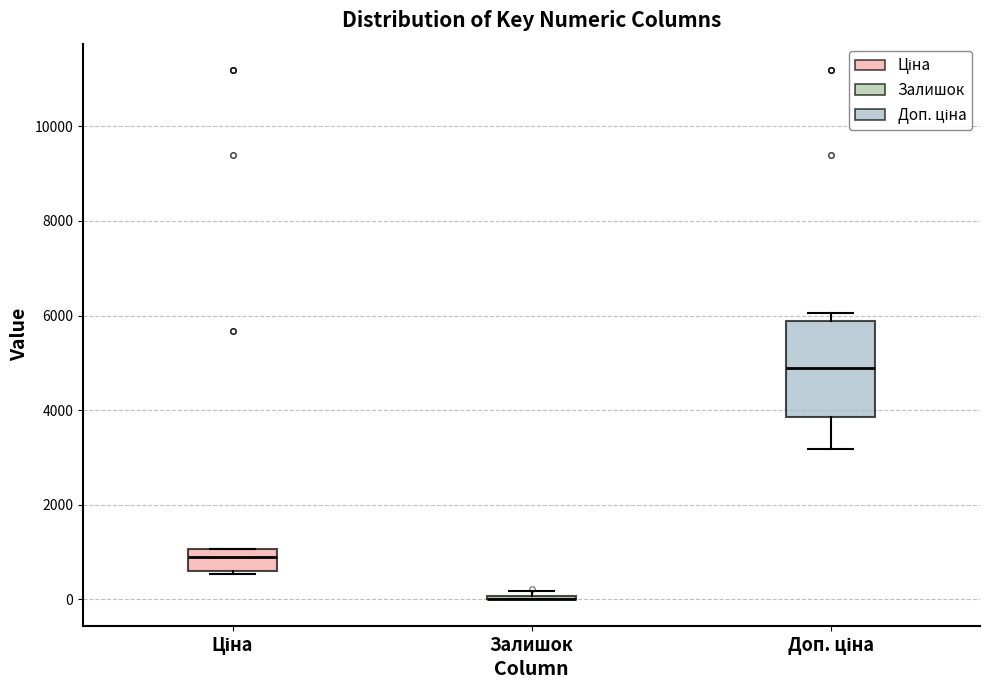

Comparing the boxes themselves (not the whiskers), which one is the tallest?

Доп. ціна